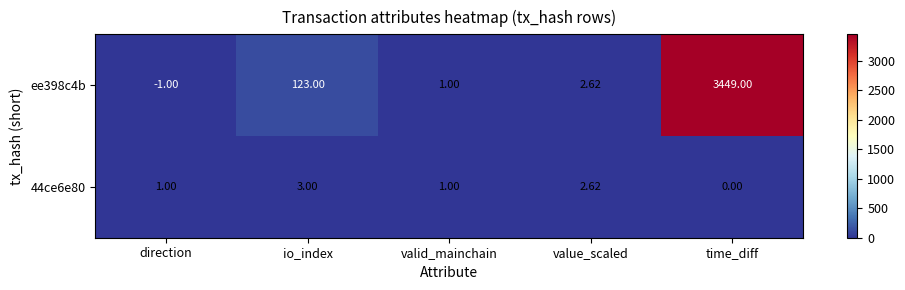

Rank the categories by ee398c4b value from lowest to highest.

direction, valid_mainchain, value_scaled, io_index, time_diff